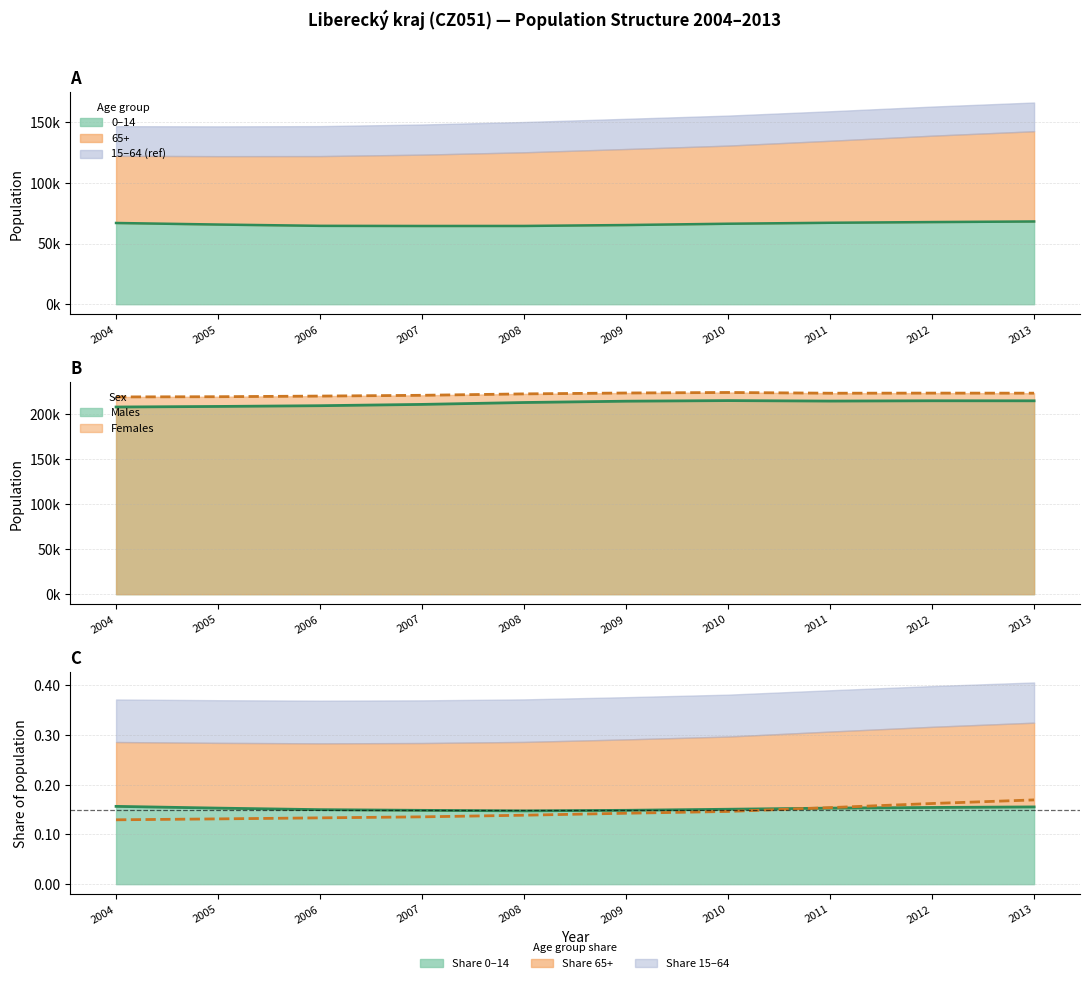

How many interior local peaks does the Females series have?

2